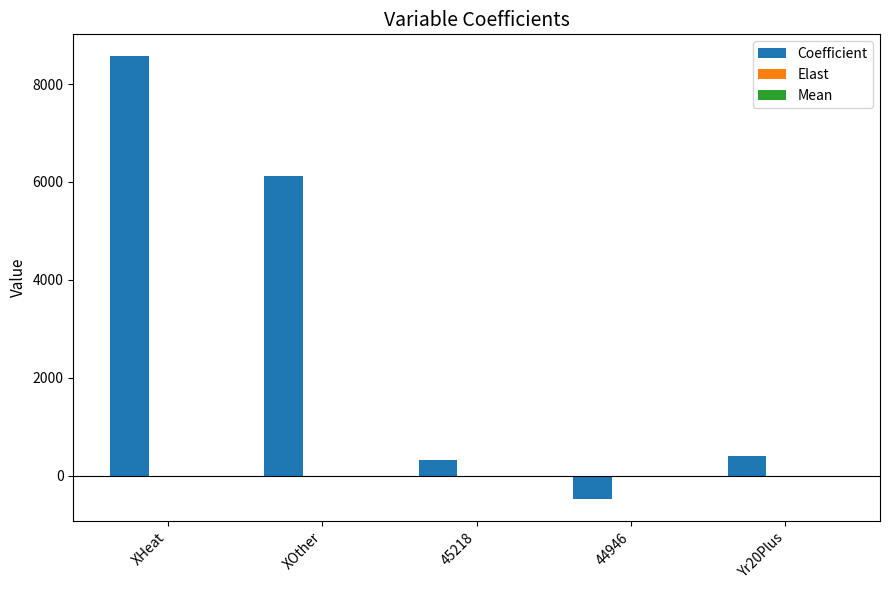

What is the maximum value shown in the chart?

8564.5